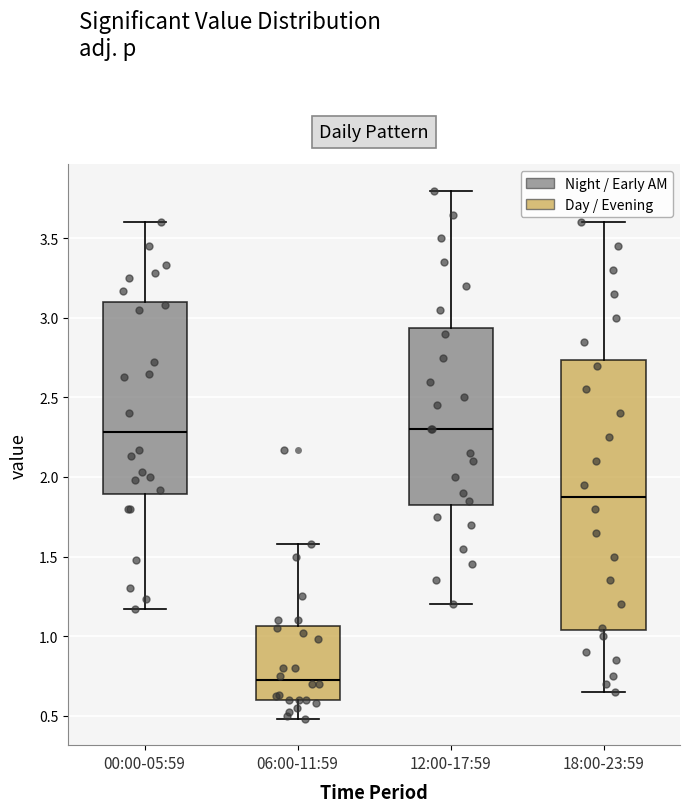

Reading left to right, transcribe this box plot: for each box, give where its median line is, the range the box spans, and where its two whiskers end, as read against the y-axis. The values are not printed on the chart, so give them approximately, as read against the axis.

00:00-05:59: median 2.30, box 1.90 to 3.10, whiskers 1.15 to 3.60
06:00-11:59: median 0.75, box 0.60 to 1.05, whiskers 0.50 to 1.60
12:00-17:59: median 2.30, box 1.85 to 2.95, whiskers 1.20 to 3.80
18:00-23:59: median 1.90, box 1.05 to 2.75, whiskers 0.65 to 3.60